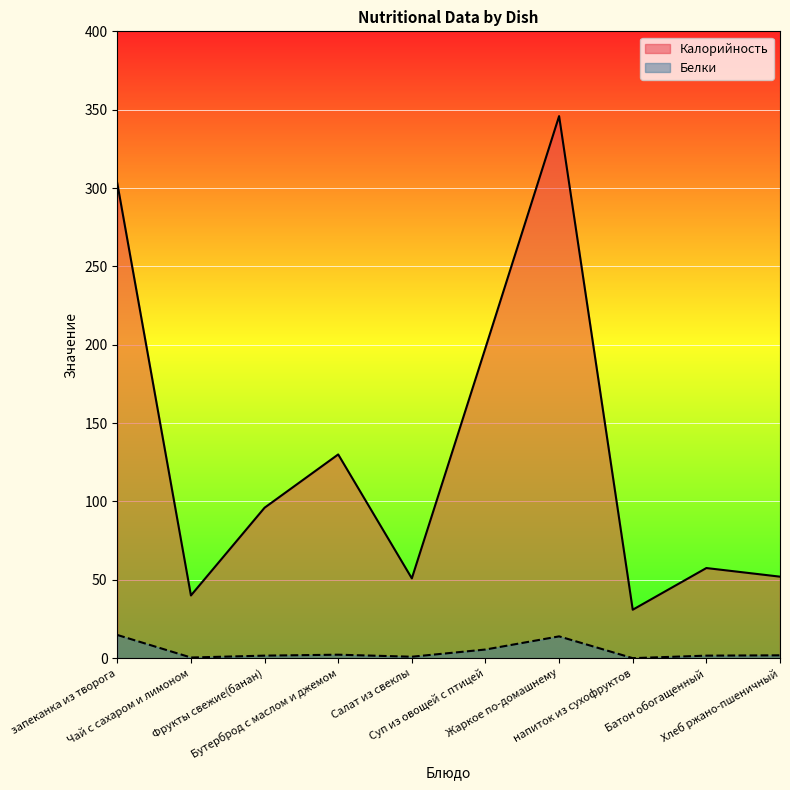

True or false: Белки and Калорийность intersect in this chart.

False